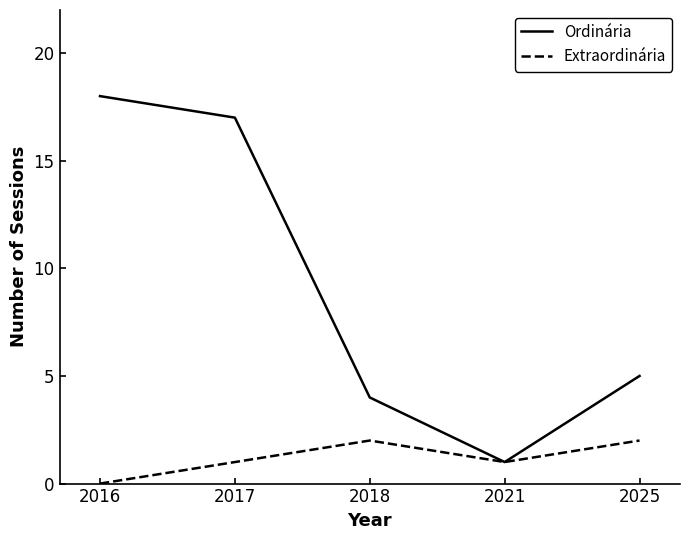

At how many categories does at least one series exceed 11?

2